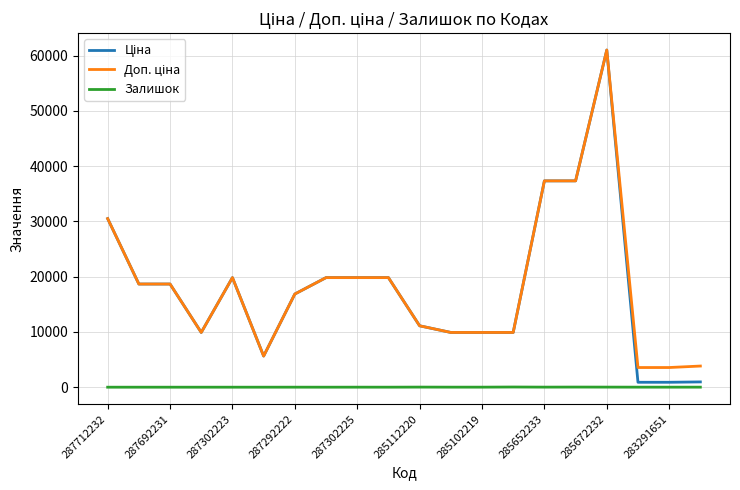

How many lines are shown in the chart?

3